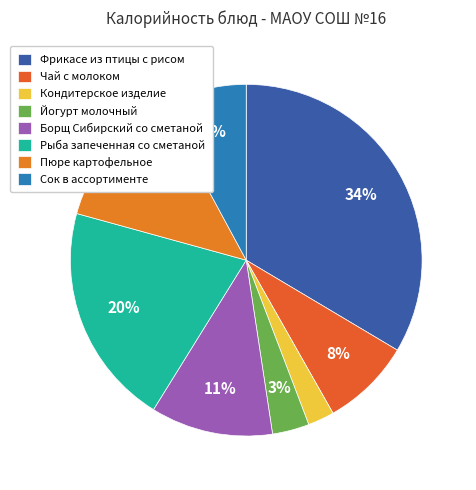

To the nearest percent, what is the average slice percentage?

12%